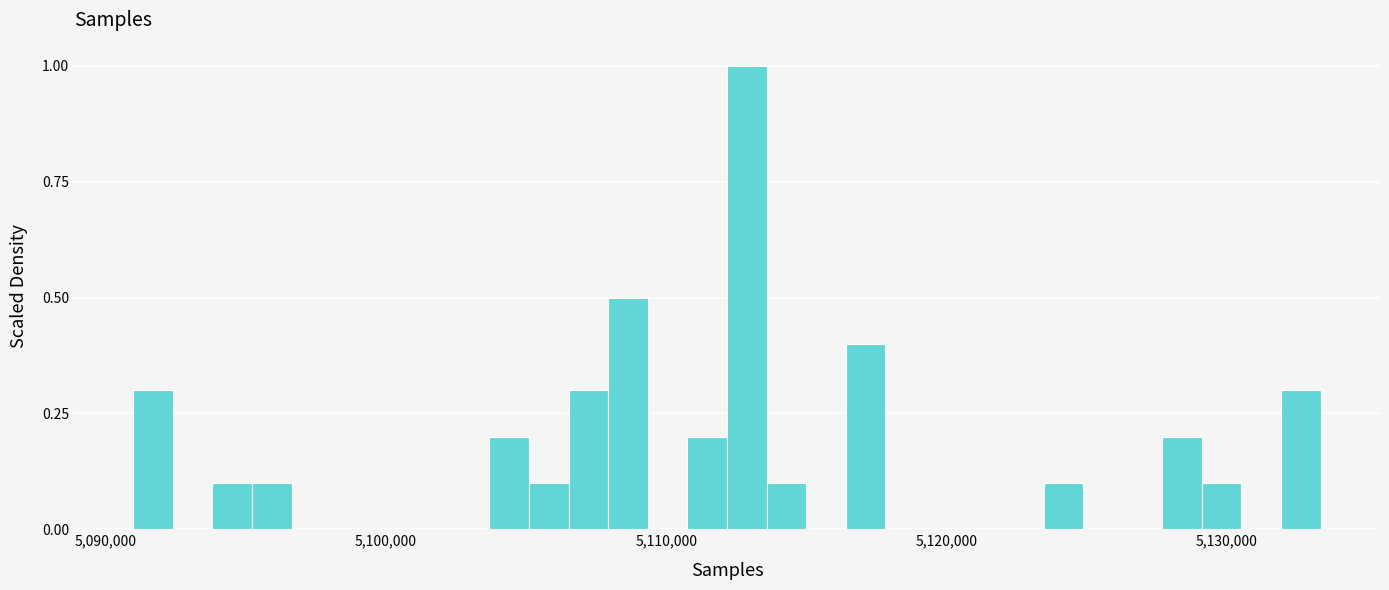

Around what value on the x-axis is the tallest bar? Give the approximate position of its centre, as read against the axis.

5113000